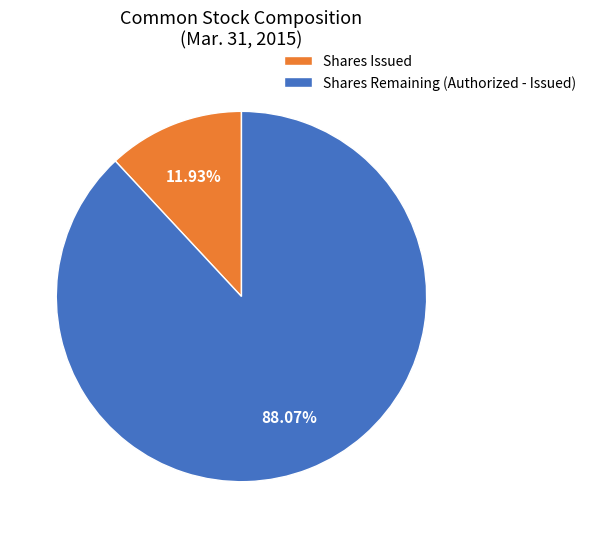

What is the largest slice in the pie chart?

Shares Remaining (Authorized - Issued)